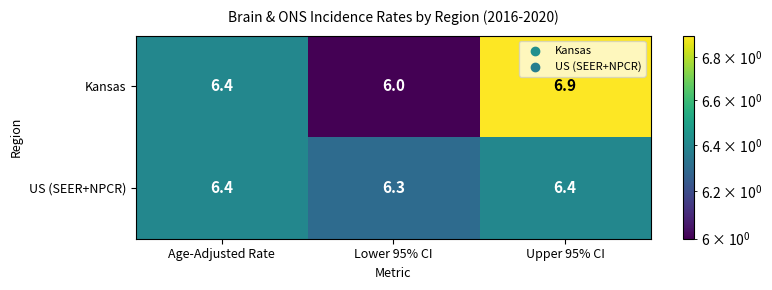

What is the minimum value for US (SEER+NPCR)?

6.3